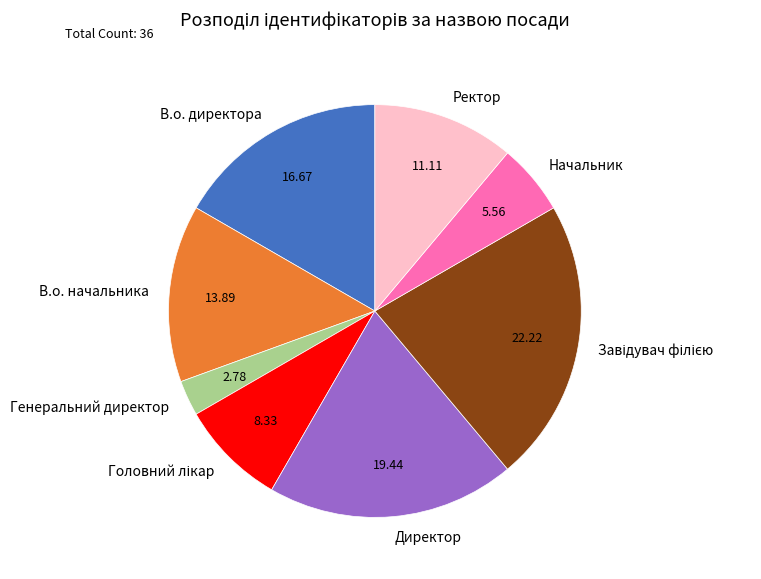

Between В.о. директора and Директор, which is larger?

Директор